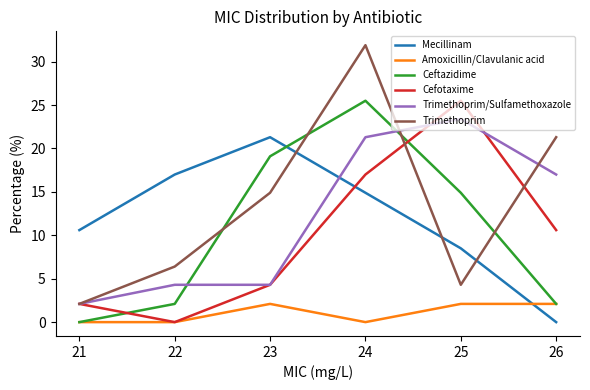

What is the difference between the second highest and minimum values in the Ceftazidime series?

19.1